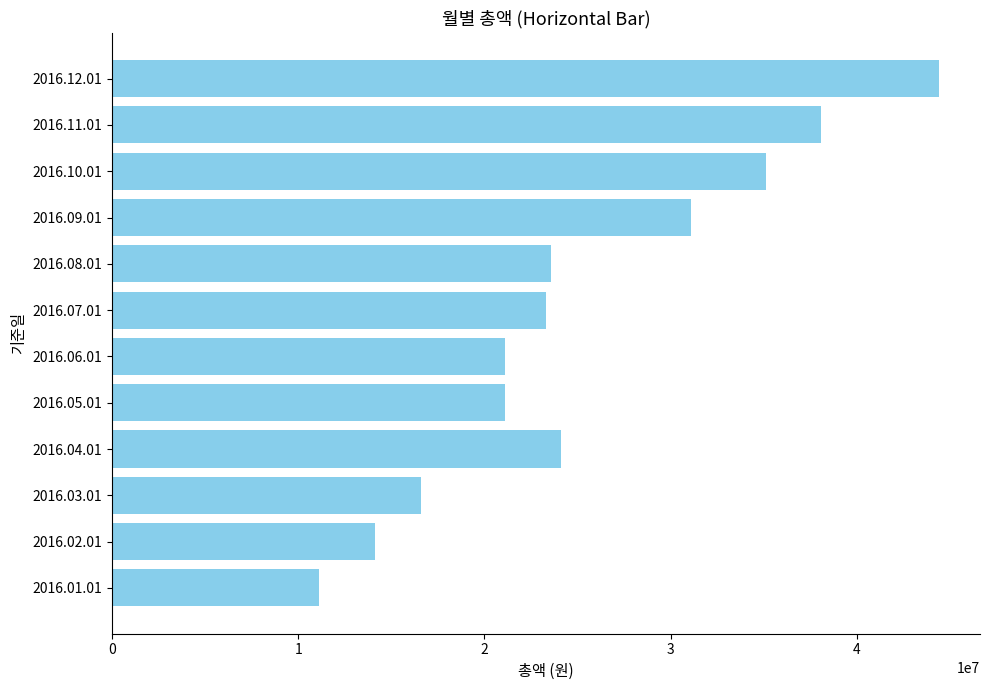

What is the approximate value at 2016.07.01, to the nearest 50?

23300000